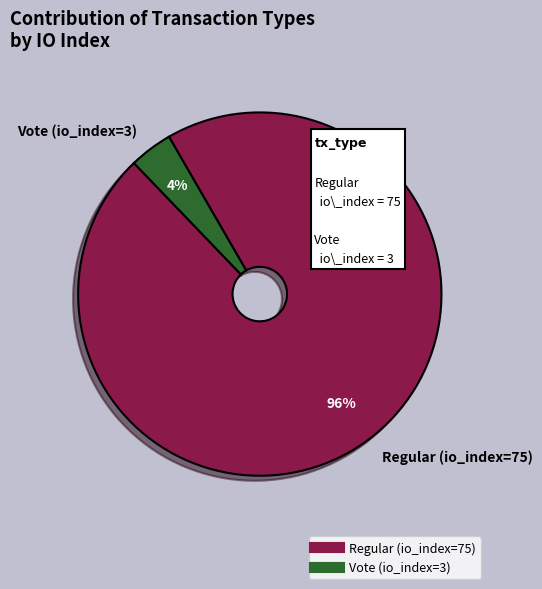

Is it true that Vote (io_index=3) is 4% of the pie?

True